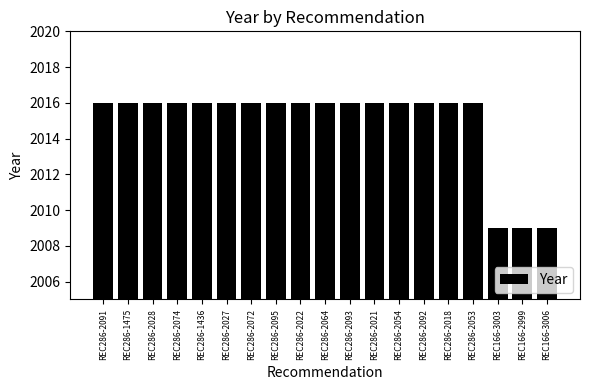

What is the ratio of the value at REC286-2095 to the value at REC286-1436?

1.0